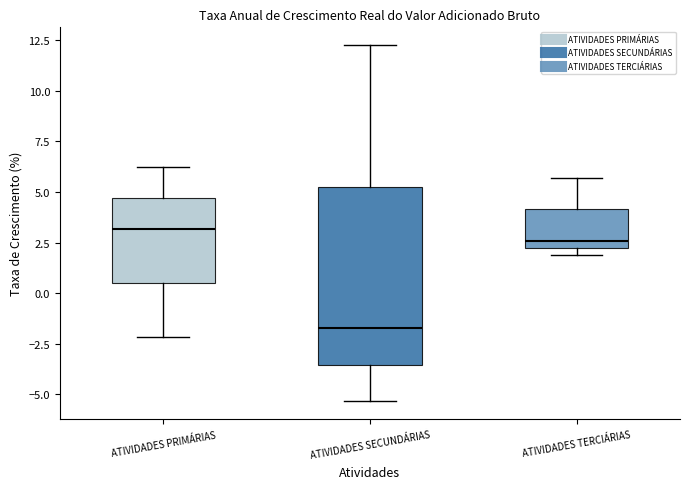

Reading left to right, transcribe this box plot: for each box, give where its median line is, the range the box spans, and where its two whiskers end, as read against the y-axis. The values are not printed on the chart, so give them approximately, as read against the axis.

ATIVIDADES PRIMÁRIAS: median 3.0, box 0.5 to 4.5, whiskers -2.0 to 6.0
ATIVIDADES SECUNDÁRIAS: median -1.5, box -3.5 to 5.5, whiskers -5.5 to 12.5
ATIVIDADES TERCIÁRIAS: median 2.5 (just above the box's lower edge), box 2.5 to 4.0, whiskers 2.0 to 5.5